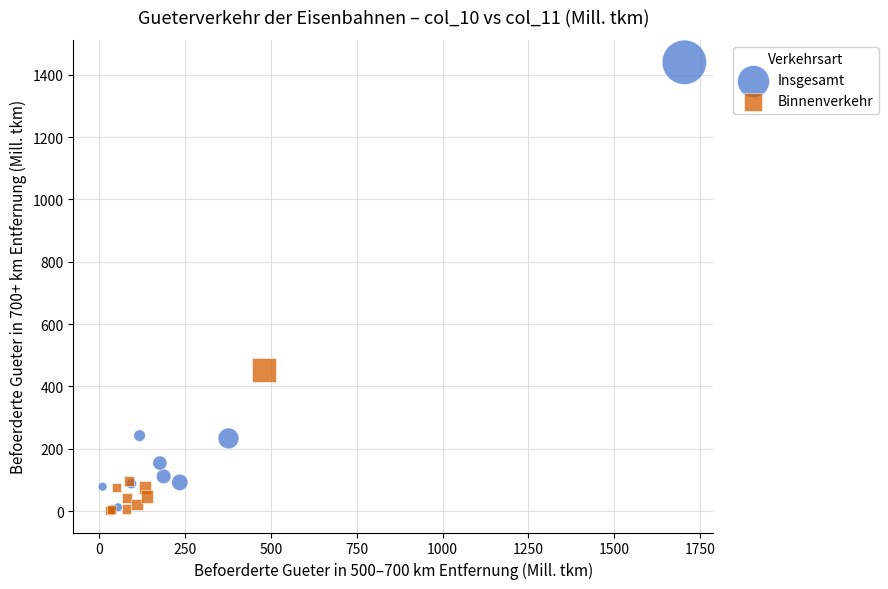

Which series has the largest Y range (max minus min)?

Insgesamt